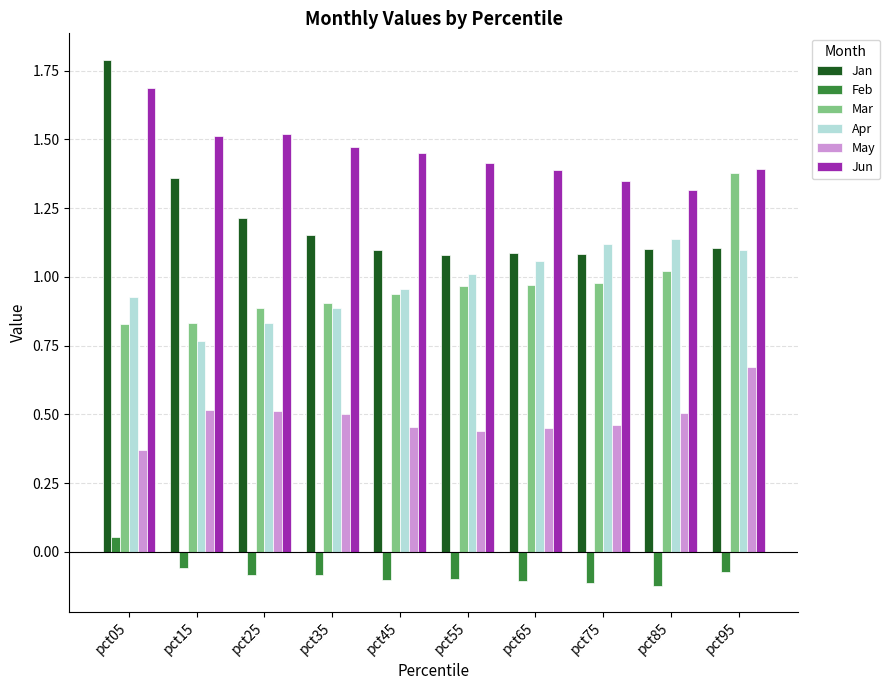

Which category has the highest value in the Feb series?

pct05